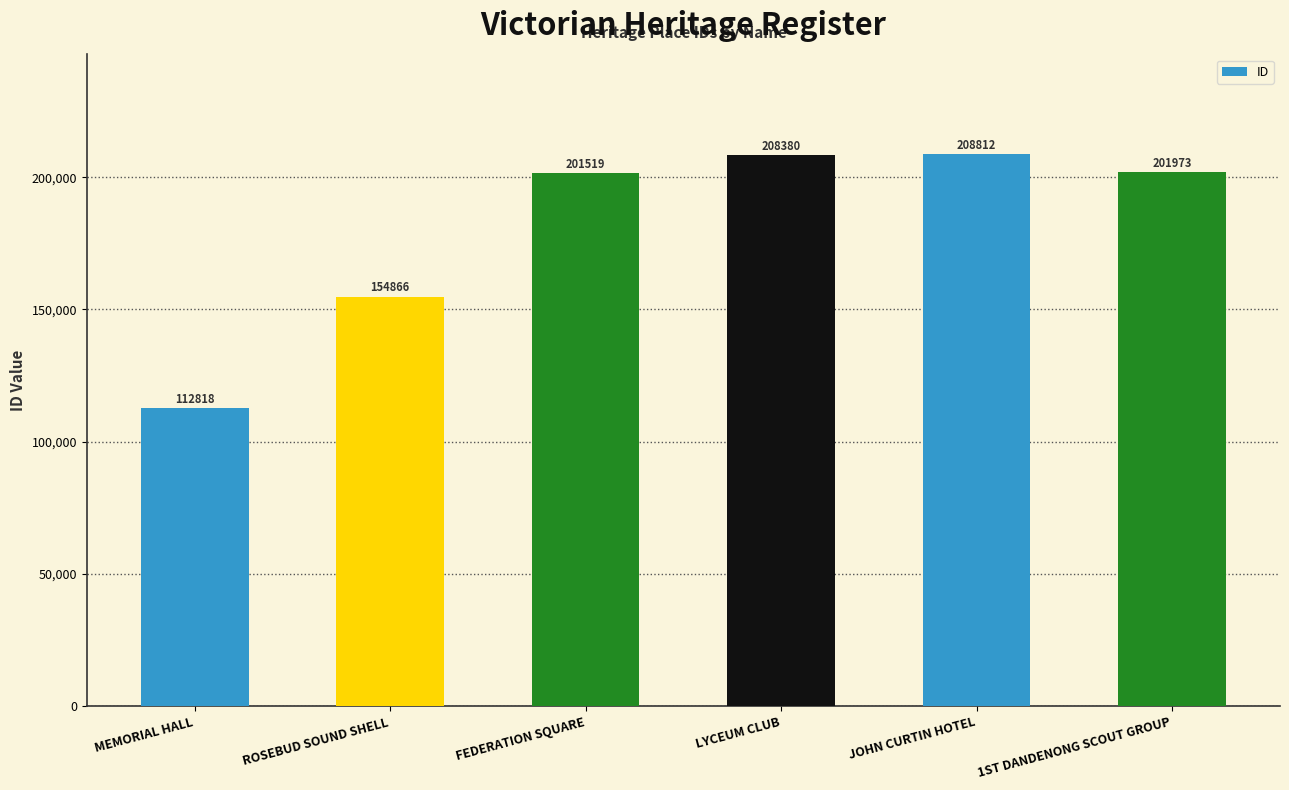

Where is the data nearest to the value 160815?

ROSEBUD SOUND SHELL